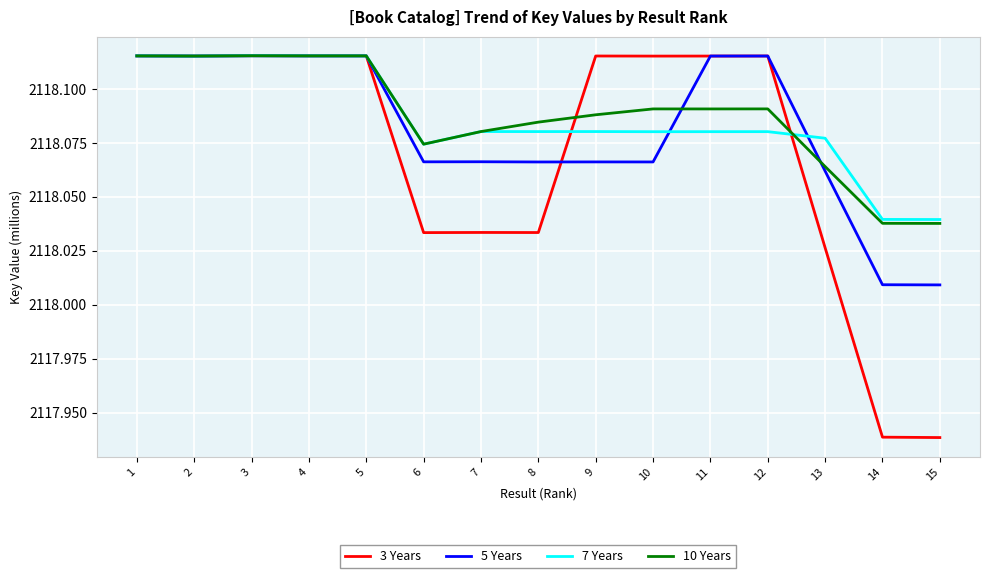

What is the total value across all series at 6?

8472.2